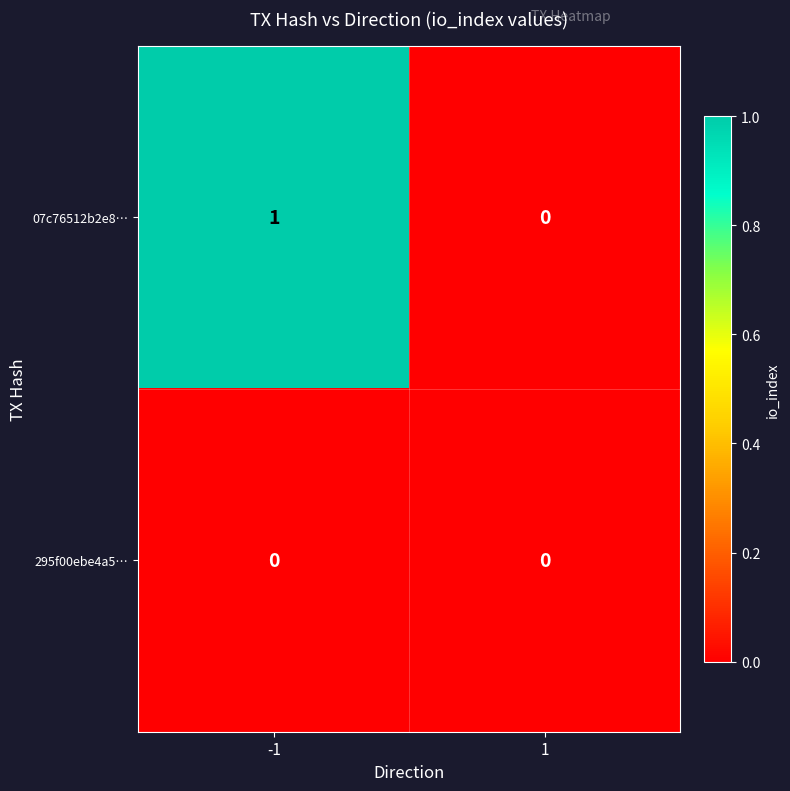

List the series in order of their overall mean, lowest first.

295f00ebe4a5…, 07c76512b2e8…